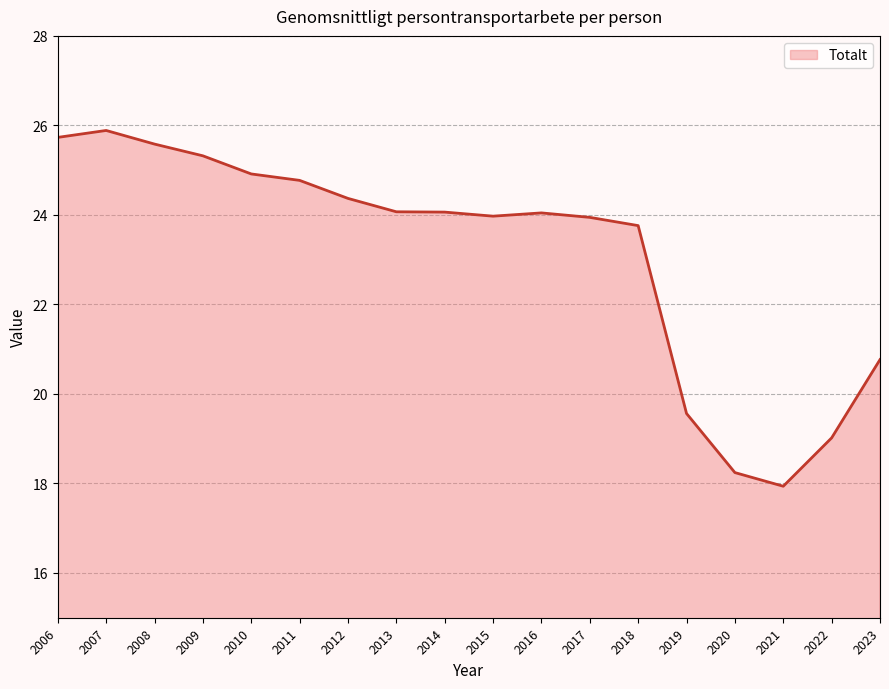

Approximately how many times larger is the value at 2015 compared to 2021?

1.3